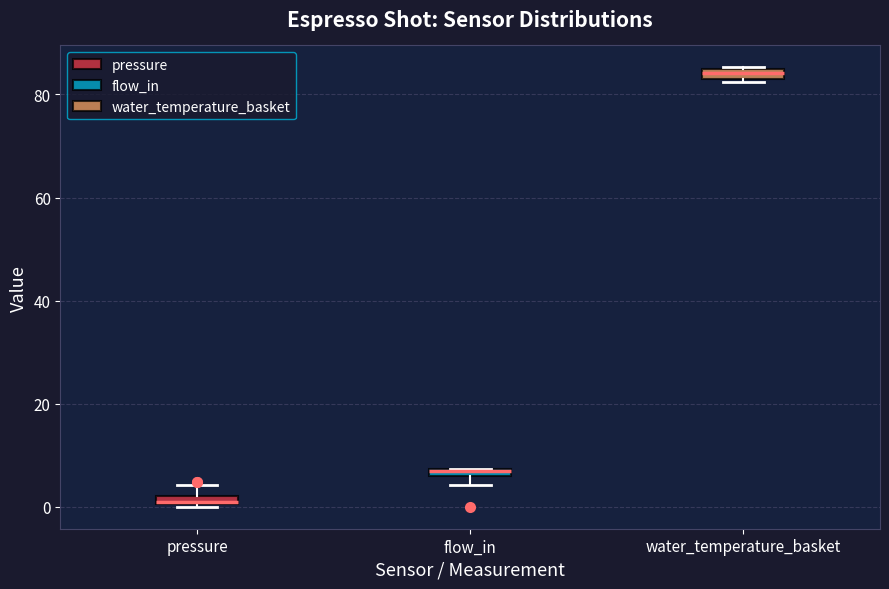

Where is the upper edge of the box for water_temperature_basket on the y-axis? The values are not printed on the chart, so give them approximately, as read against the axis.

86